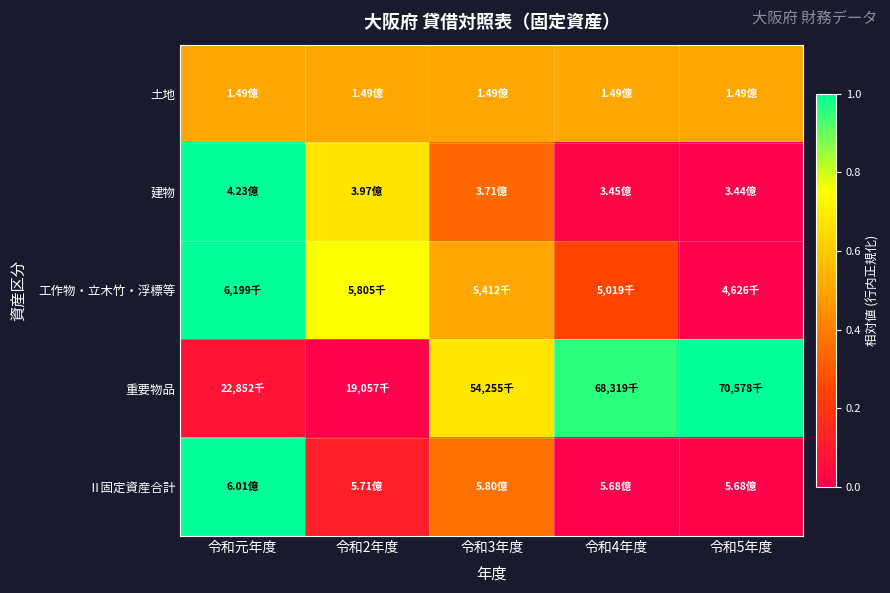

Which series has the widest spread of values?

建物